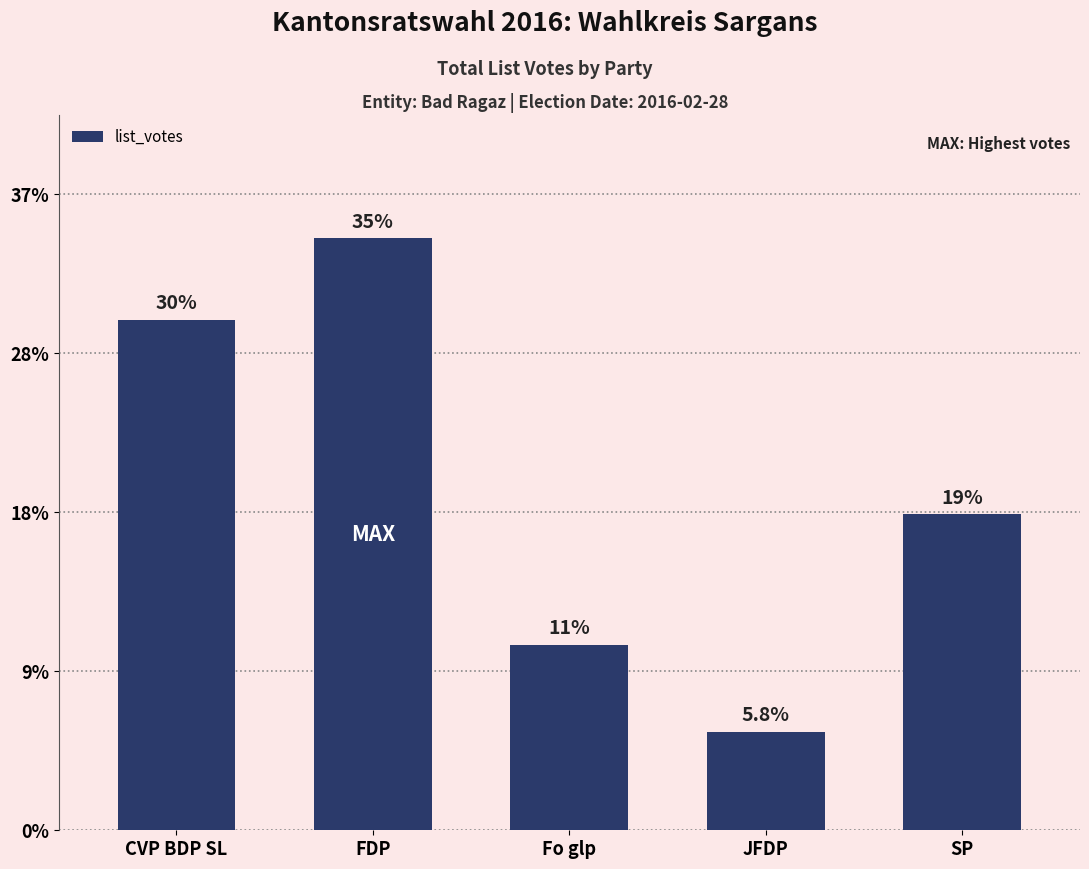

What is the ratio of the value at CVP BDP SL to the value at Fo glp?

2.8